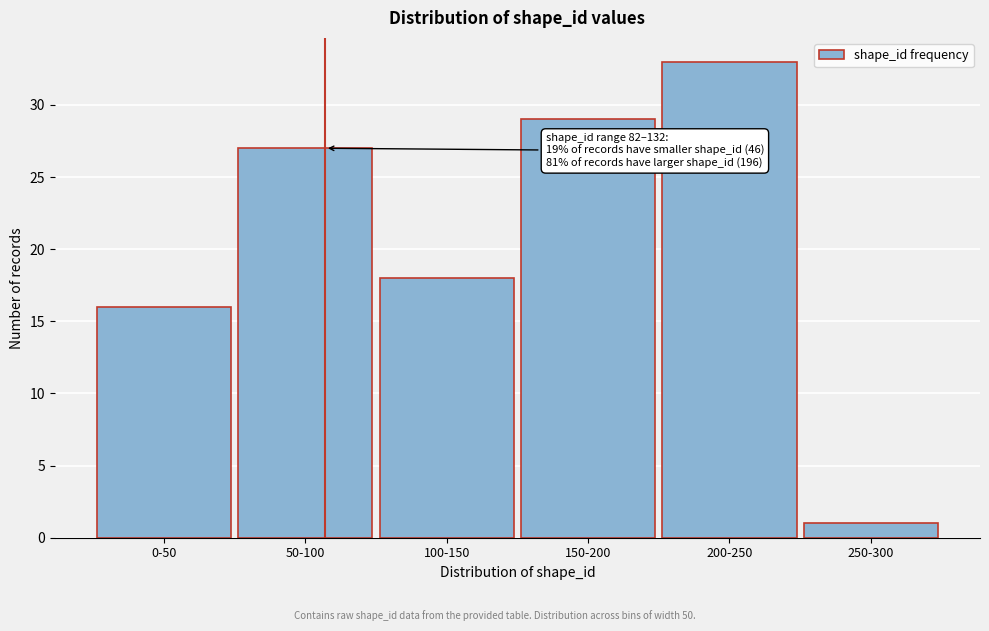

Reading left to right, extract all data points from this chart.

0-50=16	50-100=27	100-150=18	150-200=29	200-250=33	250-300=1